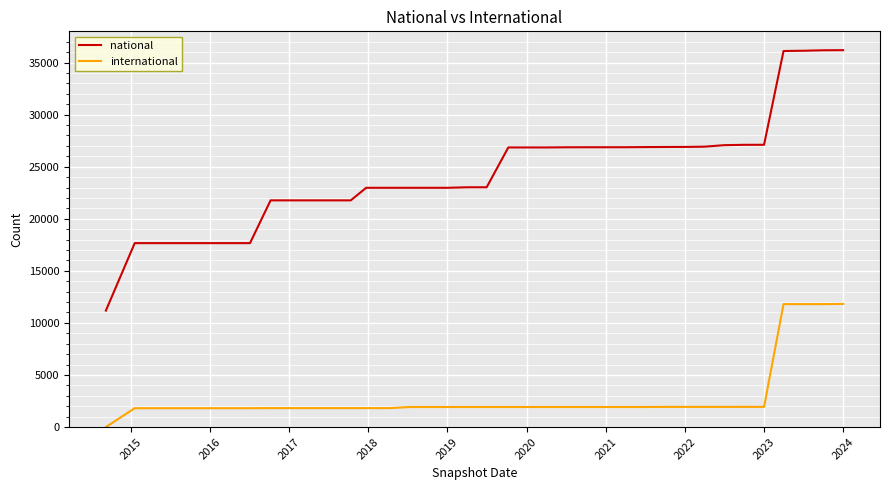

Which series has the largest range (max minus min)?

national